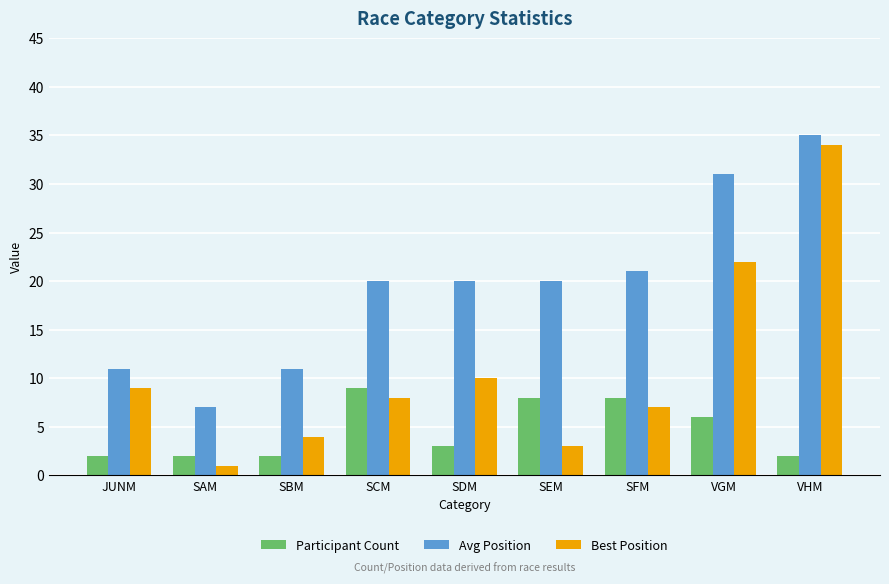

Are the bars grouped side by side (vs. stacked)?

Yes